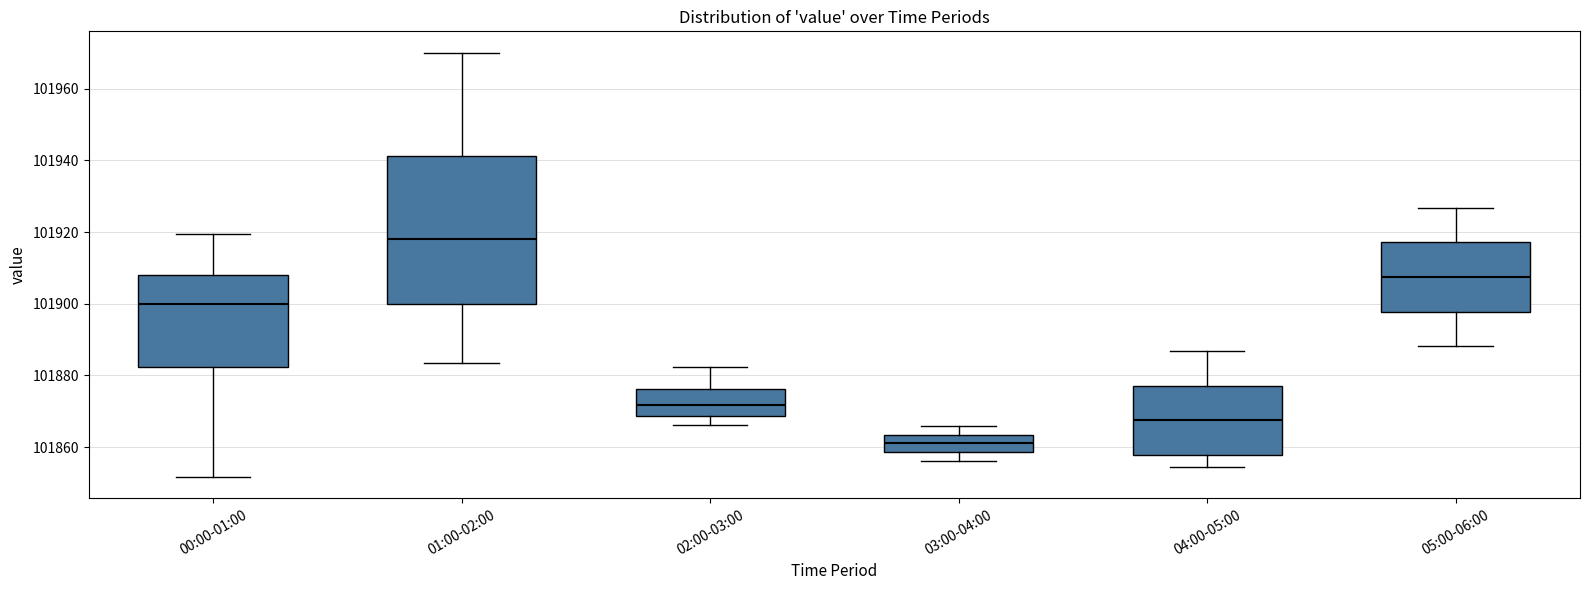

Reading left to right, transcribe this box plot: for each box, give where its median line is, the range the box spans, and where its two whiskers end, as read against the y-axis. The values are not printed on the chart, so give them approximately, as read against the axis.

00:00-01:00: median 101900, box 101882 to 101908, whiskers 101852 to 101920
01:00-02:00: median 101918, box 101900 to 101942, whiskers 101884 to 101970
02:00-03:00: median 101872, box 101868 to 101876, whiskers 101866 to 101882
03:00-04:00: median 101862, box 101858 to 101864, whiskers 101856 to 101866
04:00-05:00: median 101868, box 101858 to 101878, whiskers 101854 to 101886
05:00-06:00: median 101908, box 101898 to 101918, whiskers 101888 to 101926